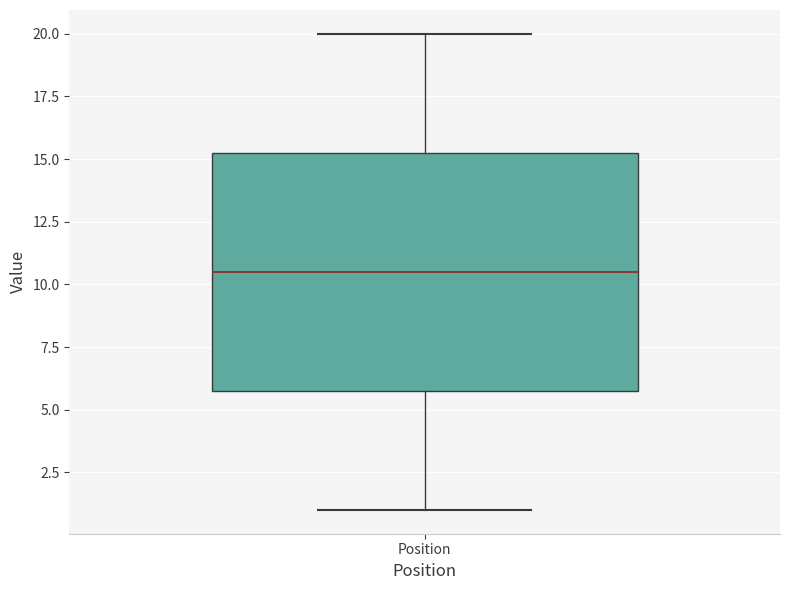

Where is the lower edge of the box for Position on the y-axis? The values are not printed on the chart, so give them approximately, as read against the axis.

6.0